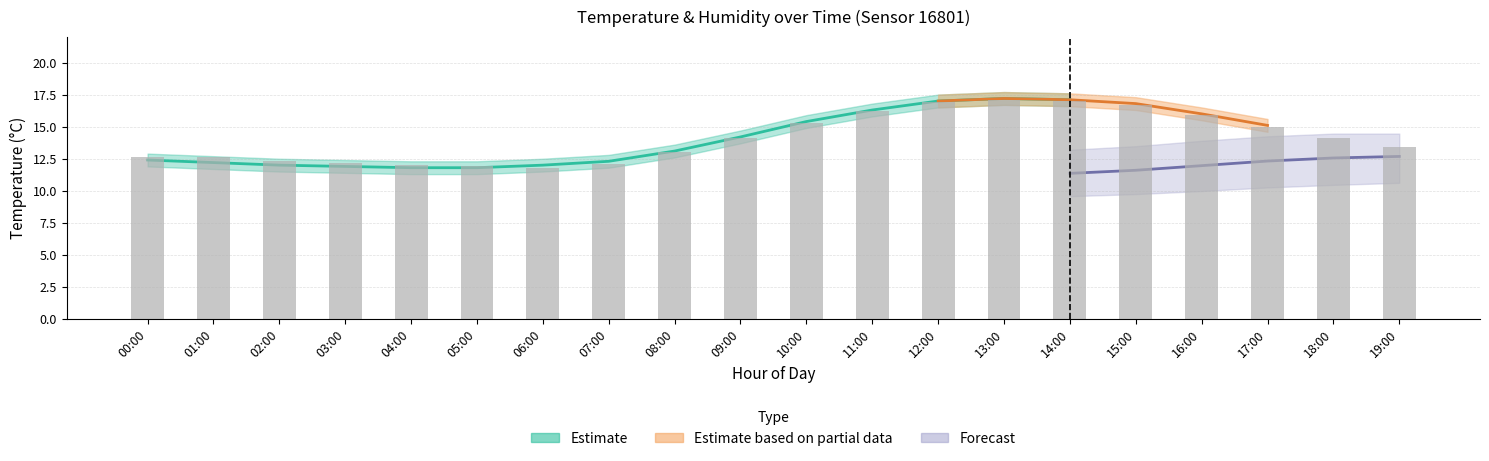

Rank the categories by value from lowest to highest.

06:00, 05:00, 04:00, 07:00, 03:00, 02:00, 00:00, 01:00, 08:00, 19:00, 09:00, 18:00, 17:00, 10:00, 16:00, 11:00, 15:00, 12:00, 14:00, 13:00